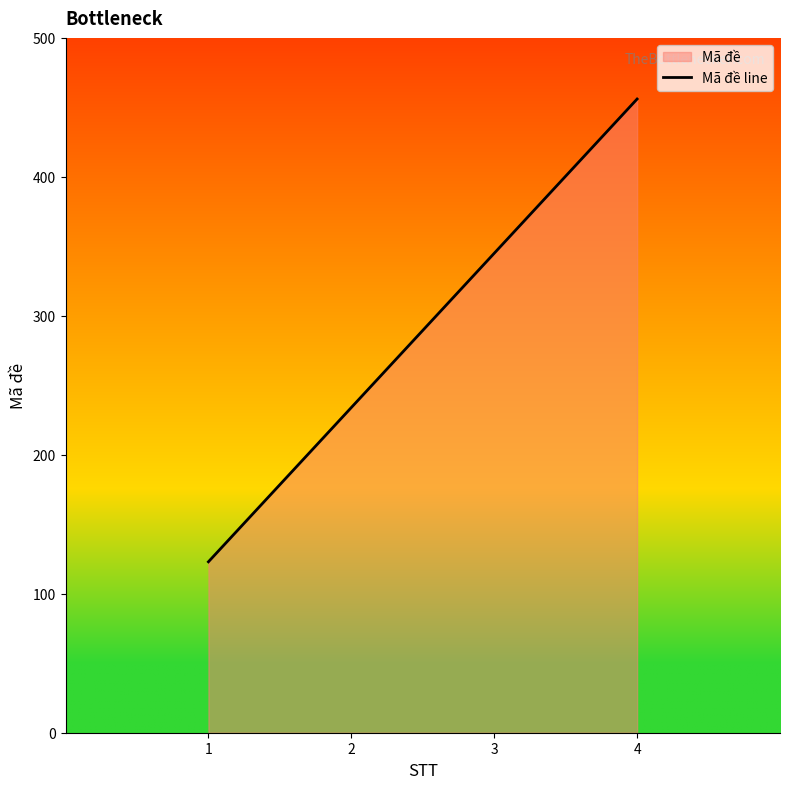

What is the value of the 4th point from the left?

456